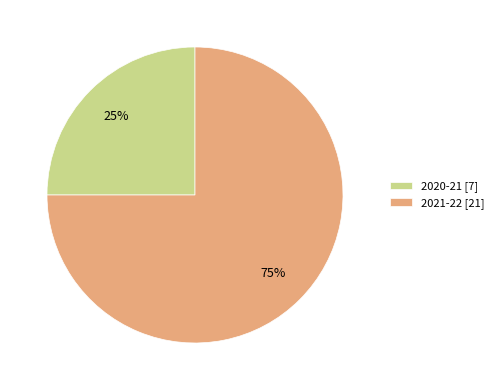

To the nearest percent, what percentage of the pie is 2020-21?

25%